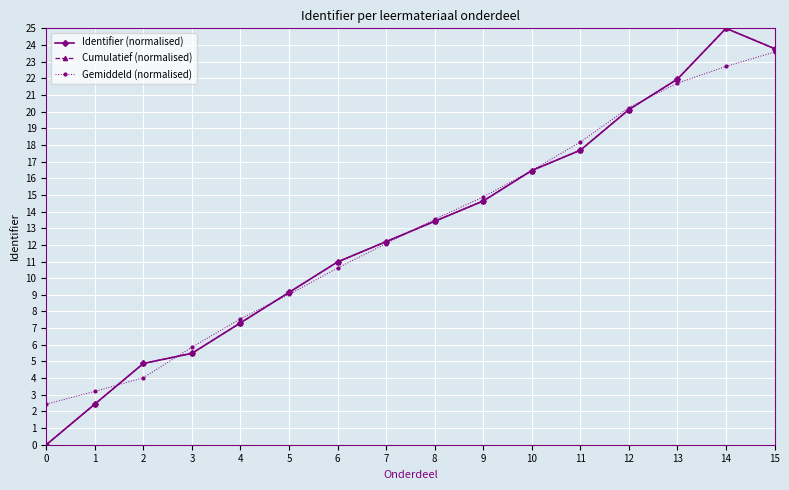

Rank the series by their maximum value, from lowest to highest.

Gemiddeld (normalised), Identifier (normalised), Cumulatief (normalised)